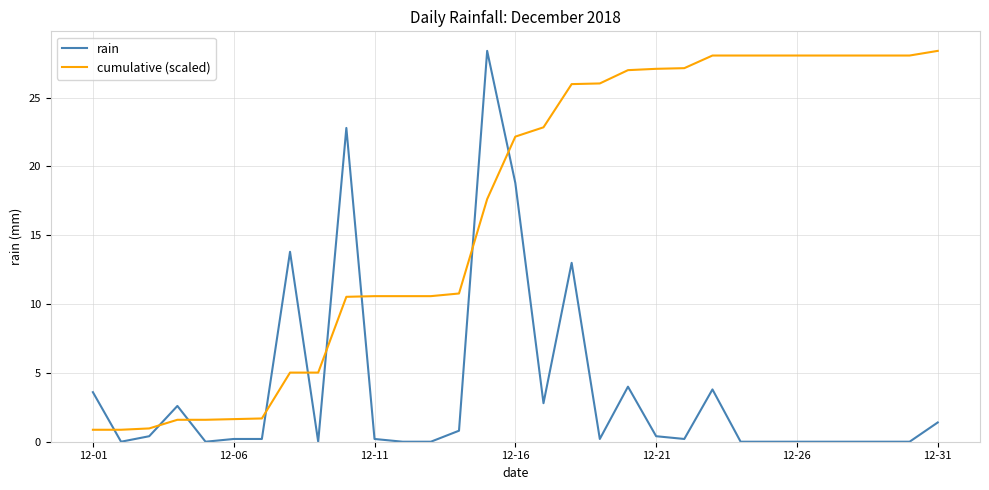

List the series in order of their overall mean, lowest first.

rain, cumulative (scaled)